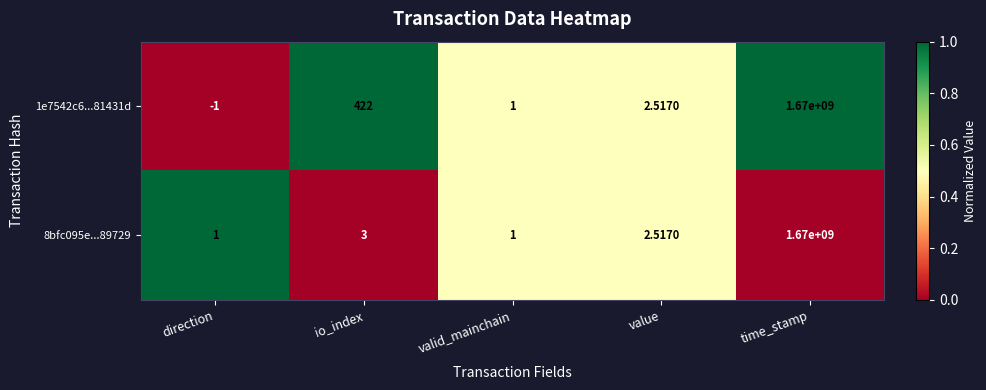

At which label does 1e7542c6...81431d reach its peak?

time_stamp